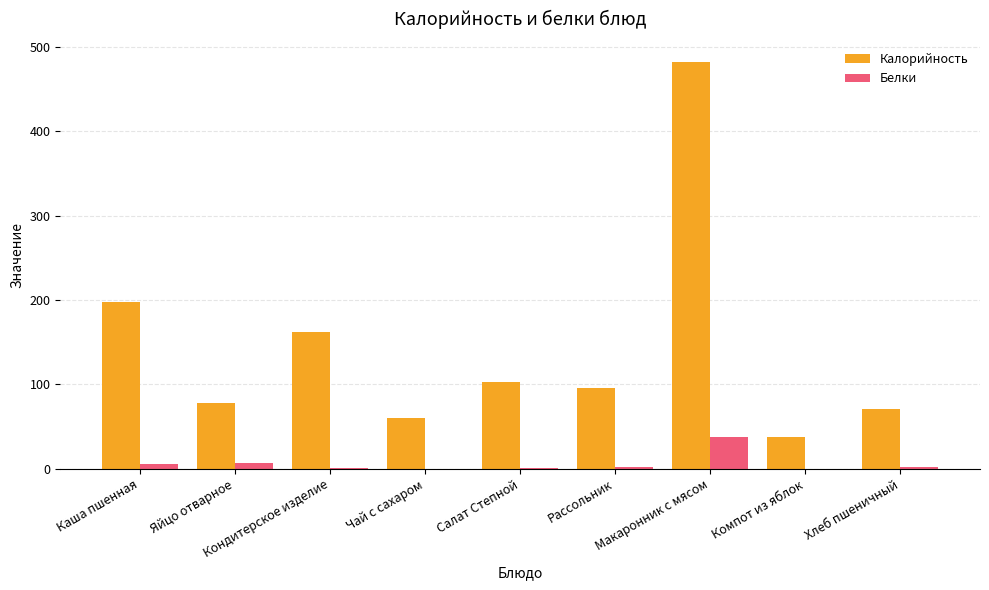

What is the sum of all Калорийность values?

1289.6